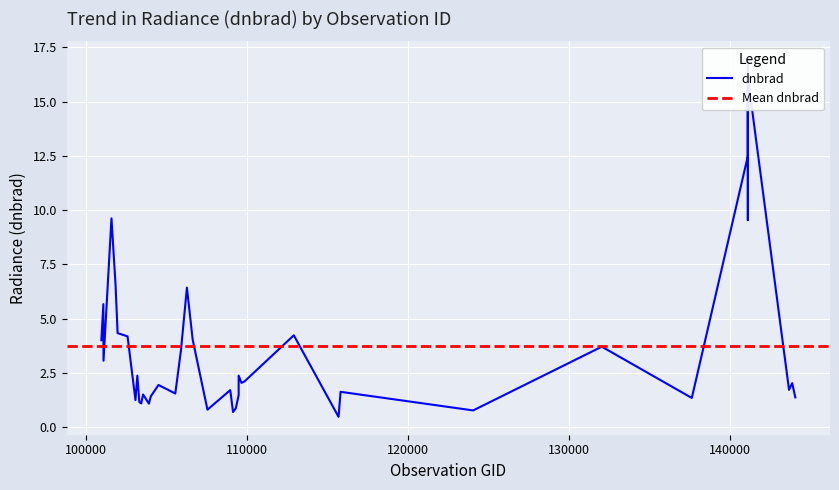

What is the sum of all values?

149.1